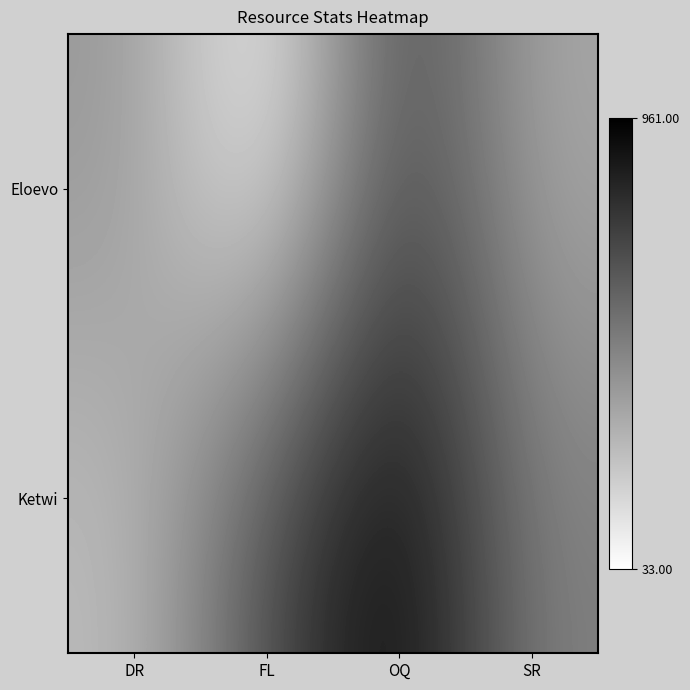

Reading right to left, list all the values displayed in this chart.

Eloevo: SR=348	OQ=729	FL=33	DR=414
Ketwi: SR=493	OQ=961	FL=688	DR=273